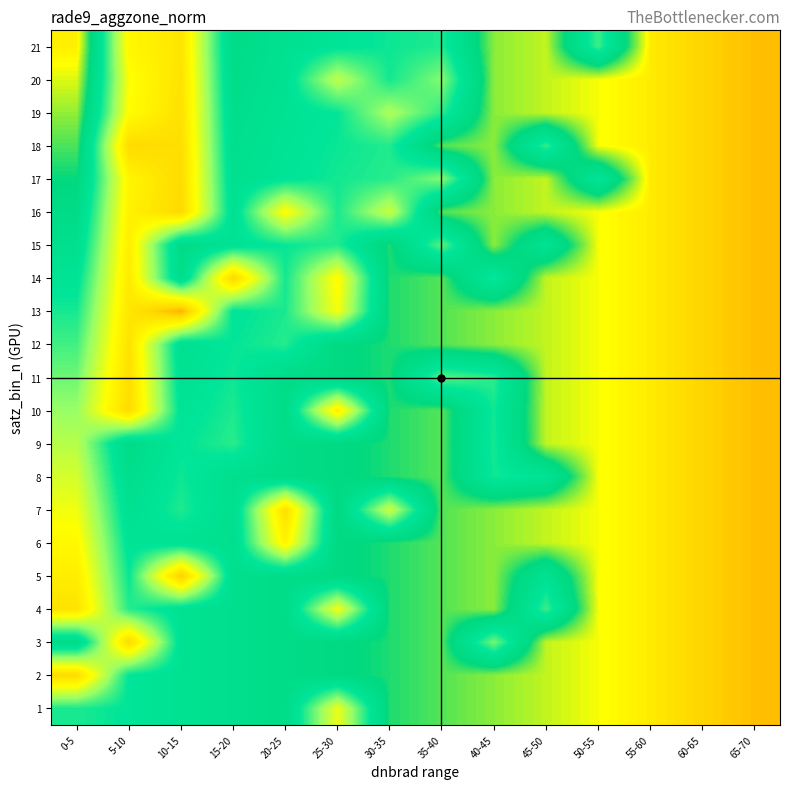

Reading left to right, extract all data points from this chart.

21: 0-5=57.0	5-10=26.8	10-15=23.4	15-20=47.0	20-25=44.3	25-30=42.6	30-35=41.5	35-40=40.6	40-45=52.8	45-50=54.2	50-55=39.3	55-60=57.2	60-65=58.8	65-70=60.2
20: 0-5=55.0	5-10=28.3	10-15=23.0	15-20=46.4	20-25=43.9	25-30=32.6	30-35=41.2	35-40=35.9	40-45=52.8	45-50=54.2	50-55=55.8	55-60=57.2	60-65=58.8	65-70=60.2
19: 0-5=53.0	5-10=27.7	10-15=22.6	15-20=45.9	20-25=43.4	25-30=41.9	30-35=33.8	35-40=40.1	40-45=52.8	45-50=54.2	50-55=55.8	55-60=57.2	60-65=58.8	65-70=60.2
18: 0-5=51.0	5-10=21.6	10-15=22.2	15-20=45.3	20-25=43.0	25-30=41.5	30-35=40.5	35-40=51.2	40-45=52.8	45-50=39.6	50-55=55.8	55-60=57.2	60-65=58.8	65-70=60.2
17: 0-5=49.0	5-10=26.3	10-15=21.8	15-20=44.7	20-25=42.6	25-30=41.2	30-35=40.2	35-40=35.8	40-45=52.8	45-50=54.2	50-55=42.5	55-60=57.2	60-65=58.8	65-70=60.2
16: 0-5=47.0	5-10=25.7	10-15=21.4	15-20=44.1	20-25=27.6	25-30=40.8	30-35=31.8	35-40=51.2	40-45=52.8	45-50=54.2	50-55=55.8	55-60=57.2	60-65=58.8	65-70=60.2
15: 0-5=45.0	5-10=25.0	10-15=47.0	15-20=43.6	20-25=41.7	25-30=40.5	30-35=49.8	35-40=37.9	40-45=52.8	45-50=43.4	50-55=55.8	55-60=57.2	60-65=58.8	65-70=60.2
14: 0-5=43.0	5-10=24.3	10-15=46.2	15-20=20.9	20-25=41.2	25-30=27.3	30-35=49.8	35-40=51.2	40-45=41.3	45-50=54.2	50-55=55.8	55-60=57.2	60-65=58.8	65-70=60.2
13: 0-5=41.0	5-10=23.7	10-15=17.1	15-20=42.4	20-25=40.8	25-30=28.6	30-35=49.8	35-40=51.2	40-45=52.8	45-50=54.2	50-55=55.8	55-60=57.2	60-65=58.8	65-70=60.2
12: 0-5=39.0	5-10=23.0	10-15=44.6	15-20=41.9	20-25=40.3	25-30=48.2	30-35=49.8	35-40=51.2	40-45=52.8	45-50=54.2	50-55=55.8	55-60=57.2	60-65=58.8	65-70=60.2
11: 0-5=37.0	5-10=22.3	10-15=43.8	15-20=41.3	20-25=46.8	25-30=48.2	30-35=49.8	35-40=38.0	40-45=40.1	45-50=54.2	50-55=55.8	55-60=57.2	60-65=58.8	65-70=60.2
10: 0-5=35.0	5-10=21.7	10-15=43.0	15-20=40.7	20-25=46.8	25-30=25.3	30-35=49.8	35-40=51.2	40-45=41.2	45-50=54.2	50-55=55.8	55-60=57.2	60-65=58.8	65-70=60.2
9: 0-5=33.0	5-10=47.0	10-15=42.2	15-20=40.1	20-25=46.8	25-30=48.2	30-35=49.8	35-40=51.2	40-45=41.0	45-50=54.2	50-55=55.8	55-60=57.2	60-65=58.8	65-70=60.2
8: 0-5=31.0	5-10=45.7	10-15=41.4	15-20=45.2	20-25=46.8	25-30=48.2	30-35=49.8	35-40=51.2	40-45=41.3	45-50=43.1	50-55=55.8	55-60=57.2	60-65=58.8	65-70=60.2
7: 0-5=29.0	5-10=44.3	10-15=40.6	15-20=45.2	20-25=22.3	25-30=48.2	30-35=31.7	35-40=51.2	40-45=52.8	45-50=54.2	50-55=55.8	55-60=57.2	60-65=58.8	65-70=60.2
6: 0-5=27.0	5-10=43.0	10-15=43.8	15-20=45.2	20-25=26.0	25-30=48.2	30-35=49.8	35-40=51.2	40-45=52.8	45-50=54.2	50-55=55.8	55-60=57.2	60-65=58.8	65-70=60.2
5: 0-5=25.0	5-10=41.7	10-15=19.9	15-20=45.2	20-25=46.8	25-30=48.2	30-35=49.8	35-40=51.2	40-45=52.8	45-50=43.7	50-55=55.8	55-60=57.2	60-65=58.8	65-70=60.2
4: 0-5=23.0	5-10=40.3	10-15=43.8	15-20=45.2	20-25=46.8	25-30=29.0	30-35=49.8	35-40=51.2	40-45=52.8	45-50=39.3	50-55=55.8	55-60=57.2	60-65=58.8	65-70=60.2
3: 0-5=47.0	5-10=21.5	10-15=43.8	15-20=45.2	20-25=46.8	25-30=48.2	30-35=49.8	35-40=51.2	40-45=36.6	45-50=54.2	50-55=55.8	55-60=57.2	60-65=58.8	65-70=60.2
2: 0-5=21.7	5-10=42.2	10-15=43.8	15-20=45.2	20-25=46.8	25-30=48.2	30-35=49.8	35-40=51.2	40-45=52.8	45-50=54.2	50-55=55.8	55-60=57.2	60-65=58.8	65-70=60.2
1: 0-5=40.8	5-10=42.2	10-15=43.8	15-20=45.2	20-25=46.8	25-30=29.5	30-35=49.8	35-40=51.2	40-45=52.8	45-50=54.2	50-55=55.8	55-60=57.2	60-65=58.8	65-70=60.2